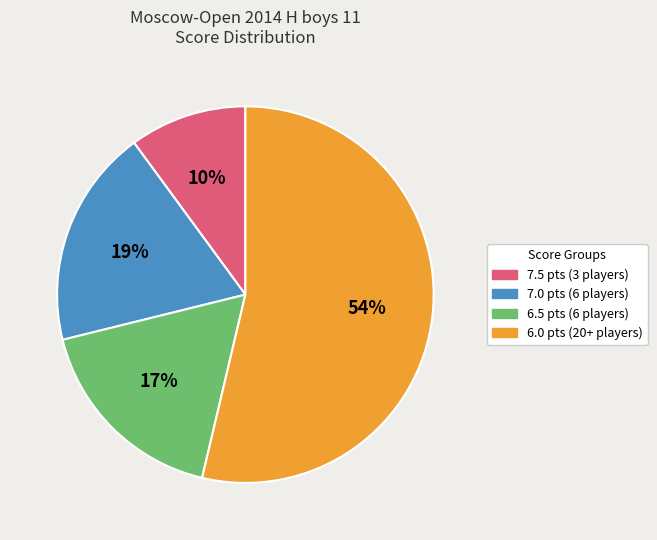

To the nearest percent, what is the average slice percentage?

25%